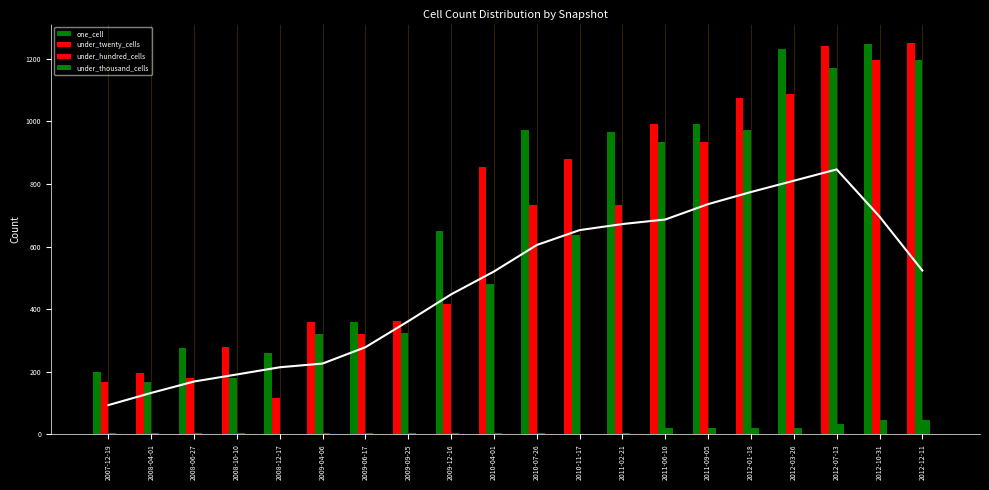

True or false: under_hundred_cells has a value of 2 at 2010-11-17.

False